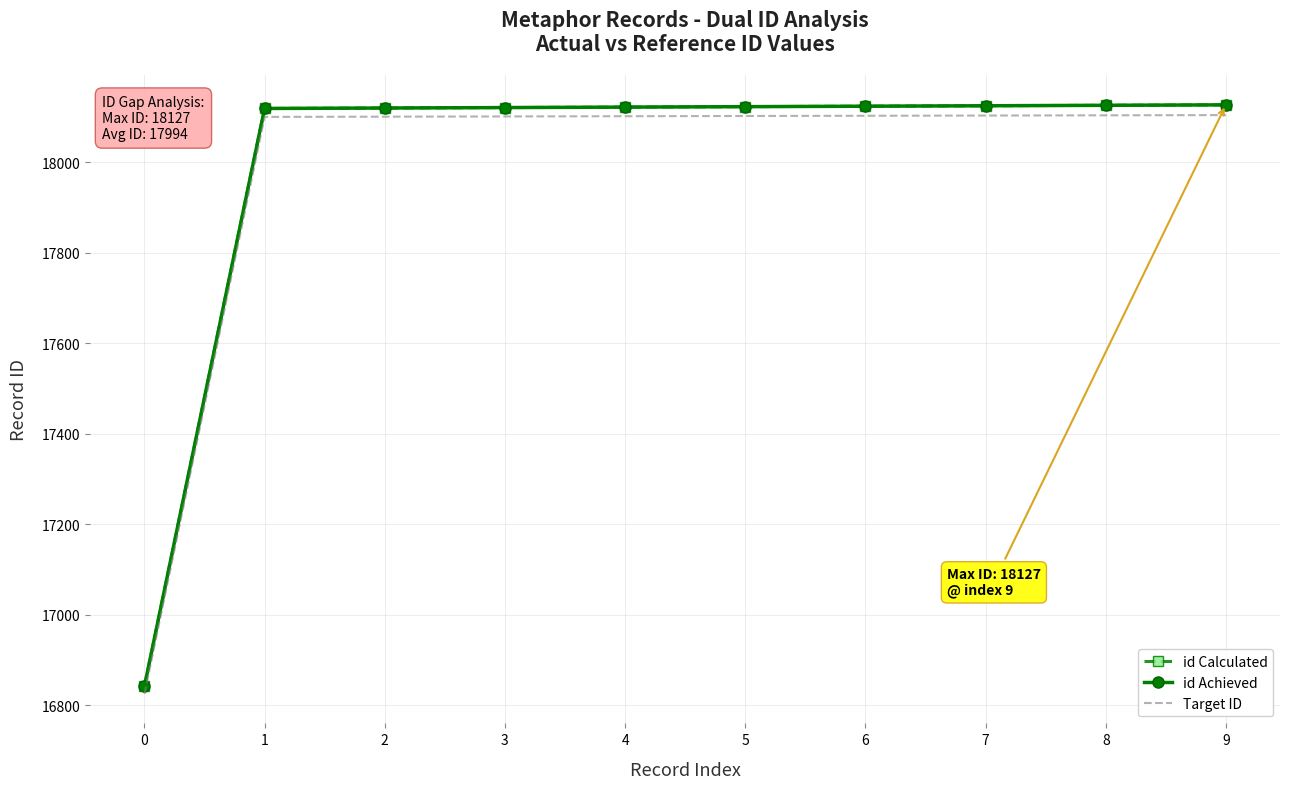

Which category has the highest value in the id Achieved series?

9